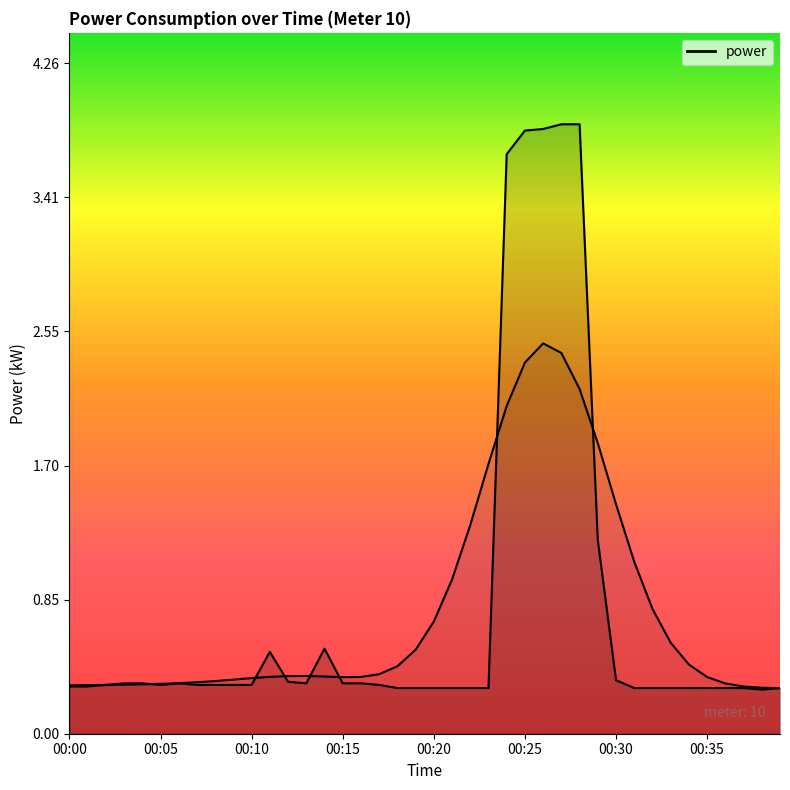

Rank the categories by value from lowest to highest.

00:38, 00:18, 00:19, 00:20, 00:21, 00:22, 00:23, 00:31, 00:32, 00:33, 00:34, 00:35, 00:36, 00:37, 00:39, 00:00, 00:01, 00:02, 00:05, 00:07, 00:08, 00:09, 00:10, 00:17, 00:03, 00:04, 00:06, 00:13, 00:15, 00:16, 00:12, 00:30, 00:11, 00:14, 00:29, 00:24, 00:25, 00:26, 00:27, 00:28